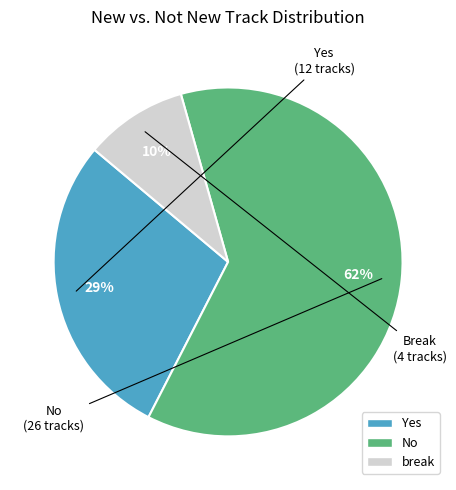

To the nearest percent, what is the average slice percentage?

33%